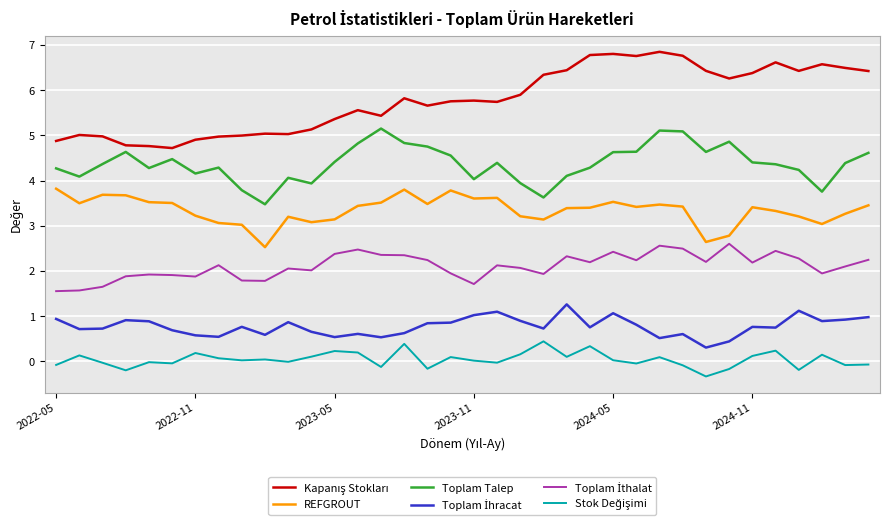

What is the smallest value displayed?

-0.3